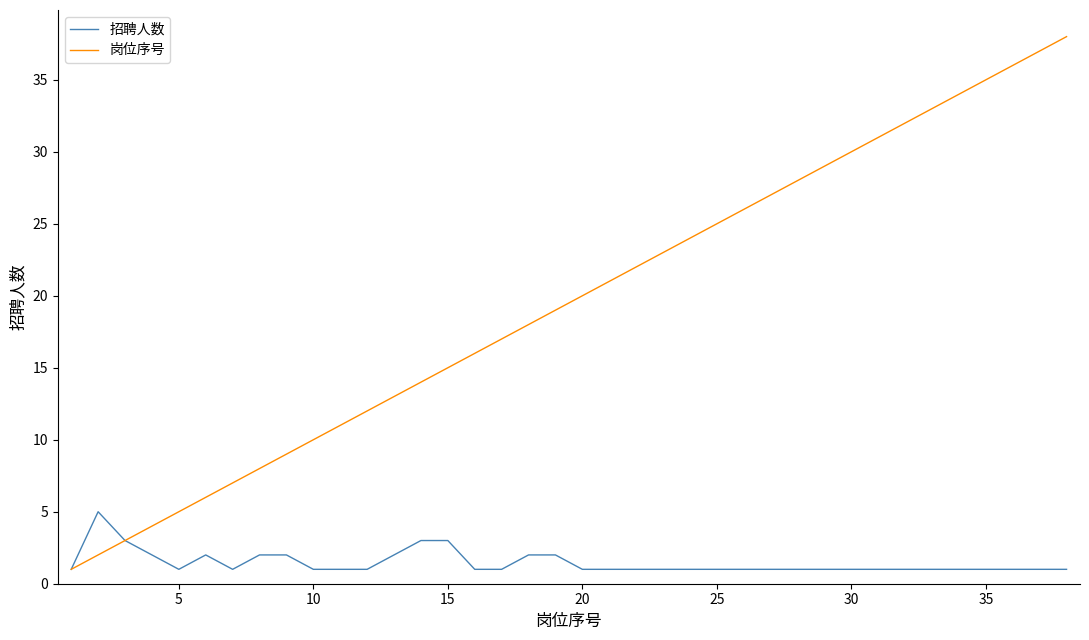

What is the minimum value shown in the chart?

1